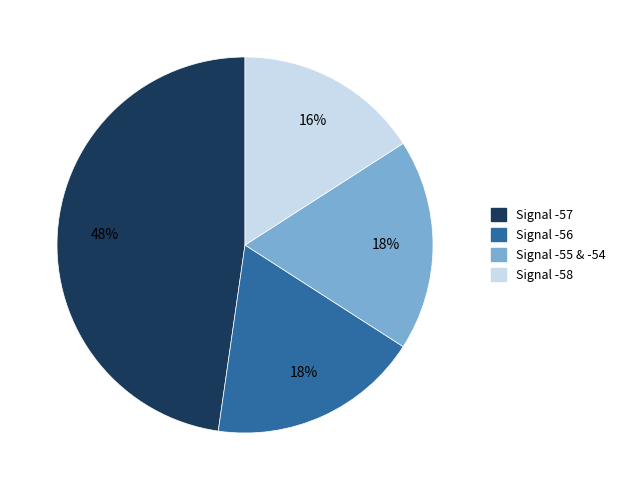

Approximately how many times larger is the value at Signal -58 compared to Signal -55 & -54?

0.9